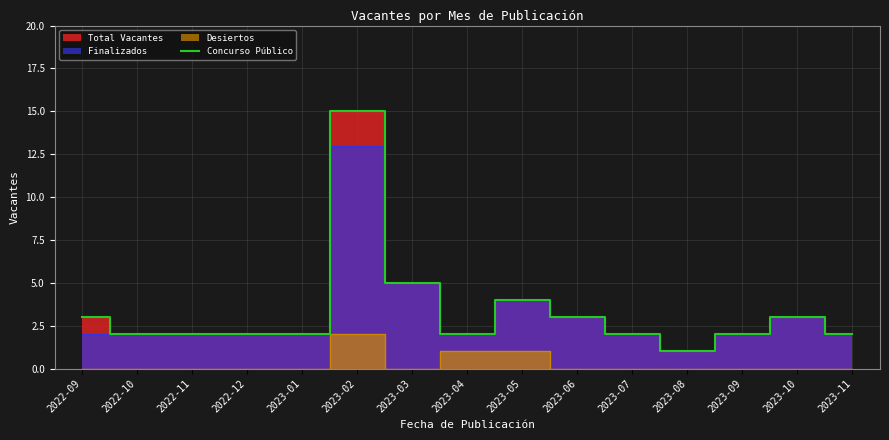

Does the chart display data point markers on the line(s)?

No